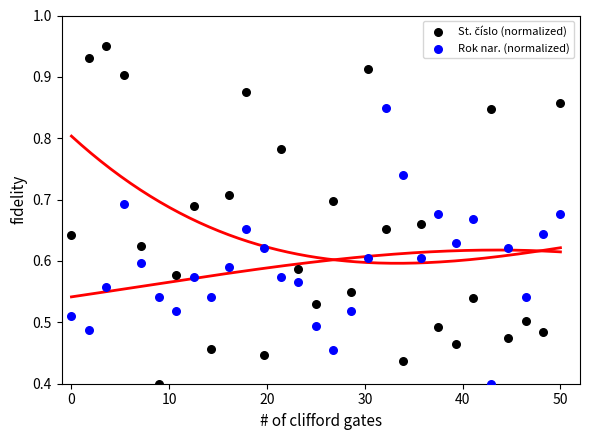

Across all data points, what is the range of X values (max minus min)?

50.0